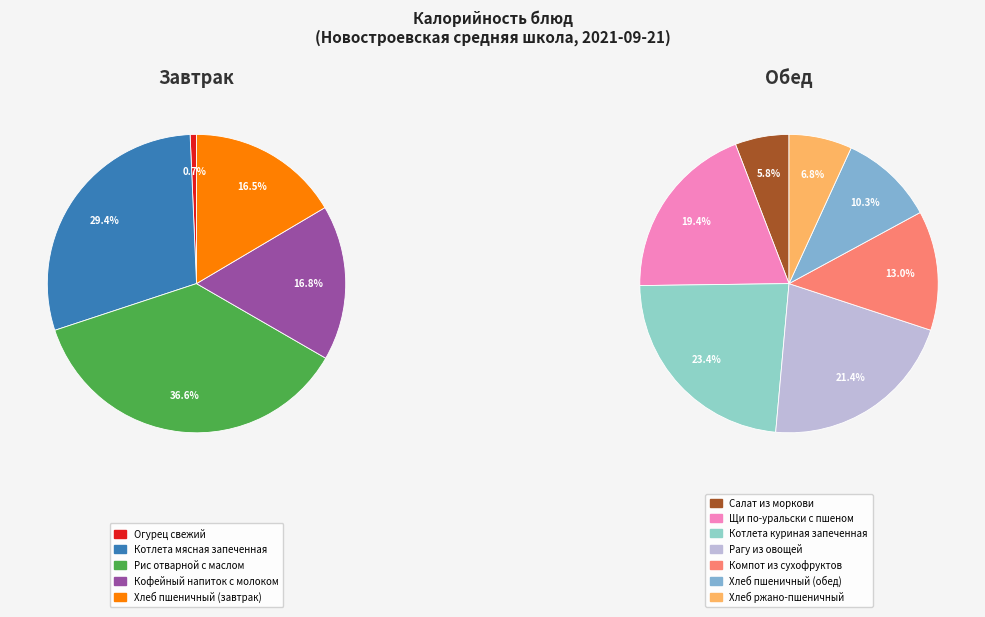

Approximately how many times larger is the value at Рагу из овощей compared to Котлета куриная запеченная?

0.9